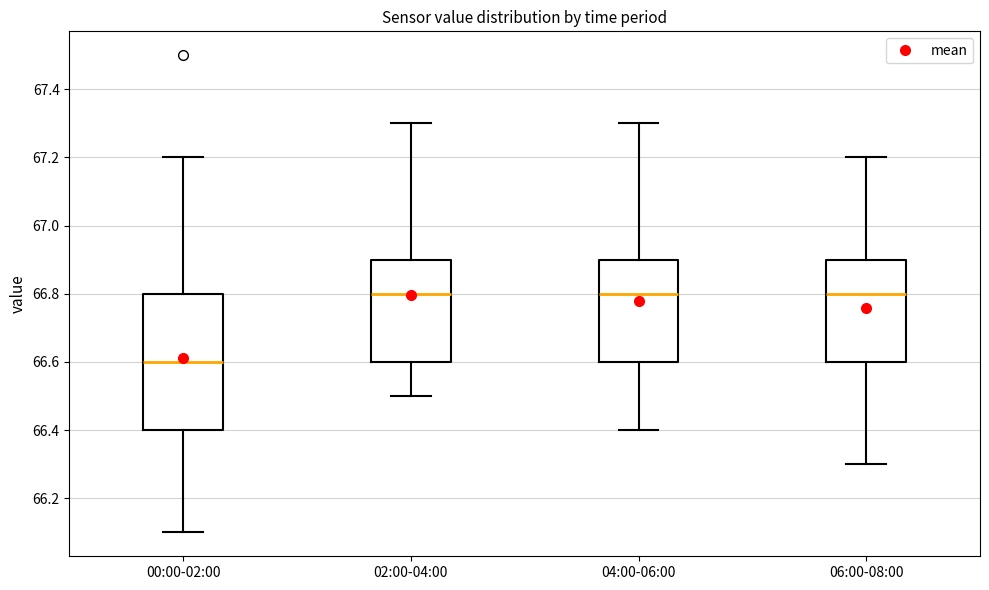

Reading left to right, transcribe this box plot: for each box, give where its median line is, the range the box spans, and where its two whiskers end, as read against the y-axis. The values are not printed on the chart, so give them approximately, as read against the axis.

00:00-02:00: median 66.6, box 66.4 to 66.8, whiskers 66.1 to 67.2
02:00-04:00: median 66.8, box 66.6 to 66.9, whiskers 66.5 to 67.3
04:00-06:00: median 66.8, box 66.6 to 66.9, whiskers 66.4 to 67.3
06:00-08:00: median 66.8, box 66.6 to 66.9, whiskers 66.3 to 67.2